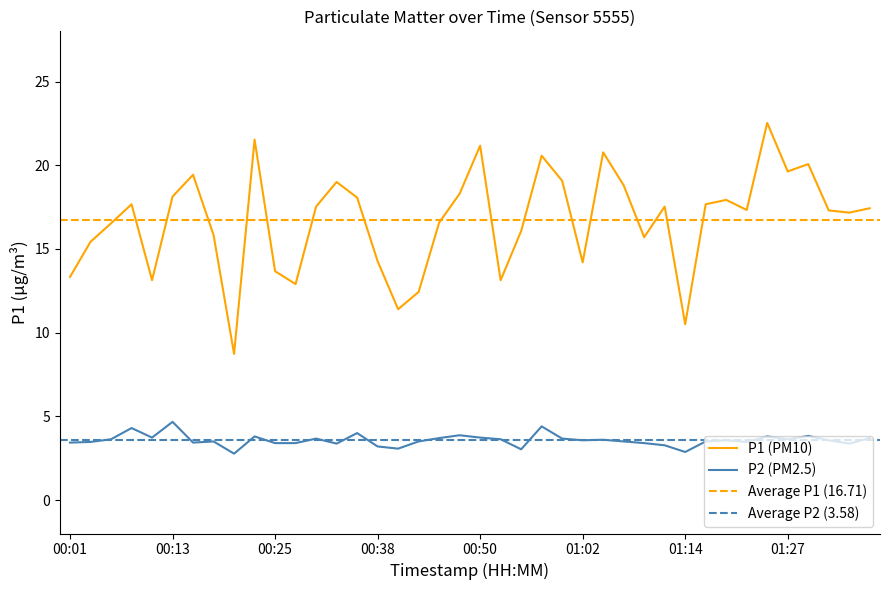

Does the chart display data point markers on the line(s)?

No